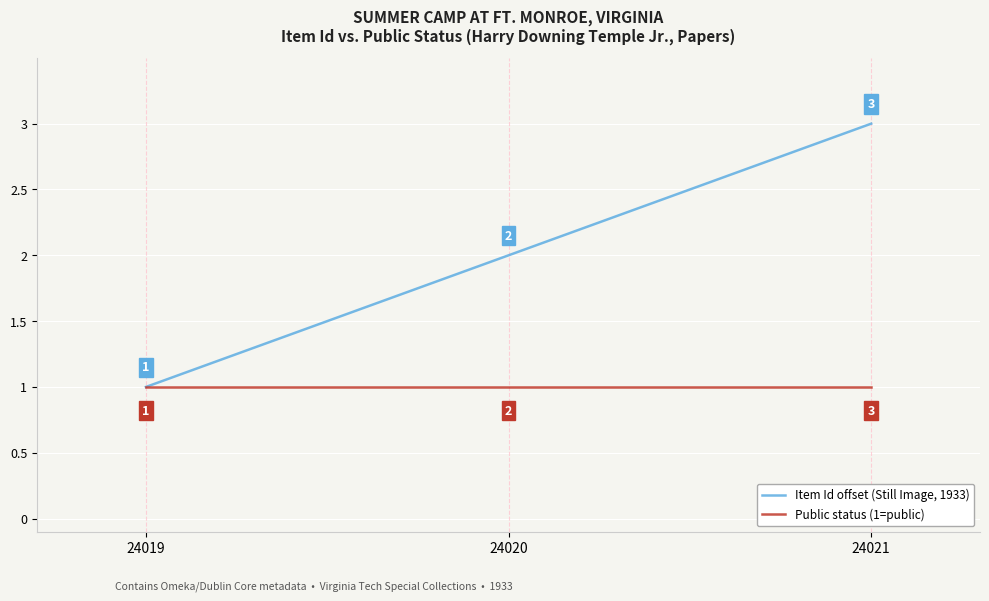

Is the value of Item Id offset (Still Image, 1933) at 24020 greater than the value of Public status (1=public) at 24020?

Yes